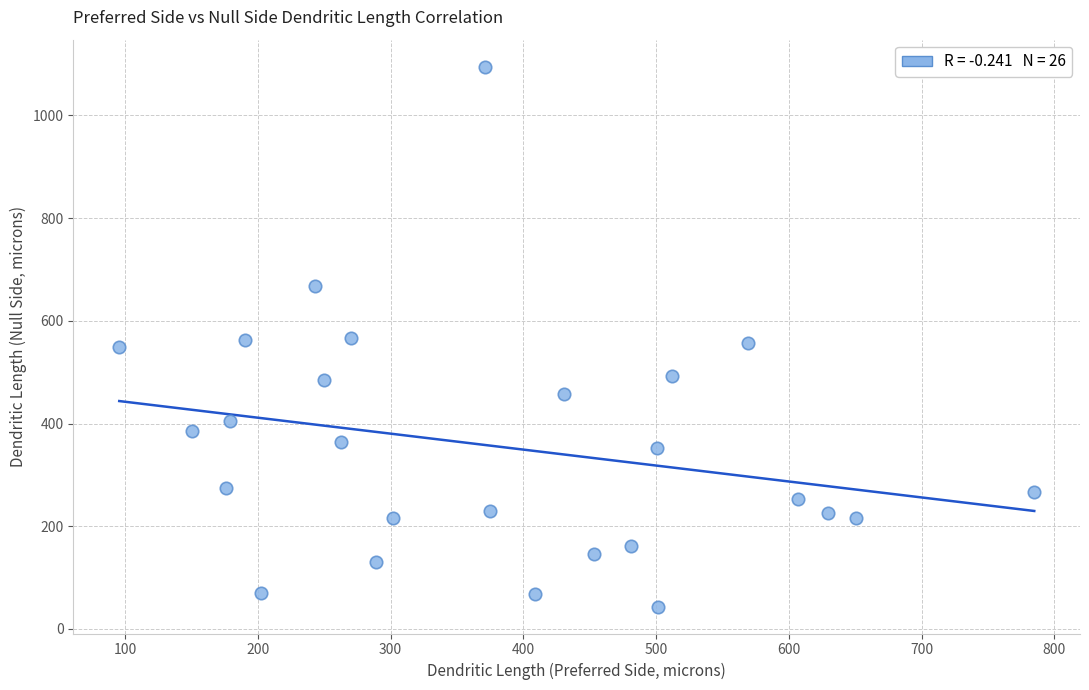

What is the range of Y values (max minus min)?

1051.3